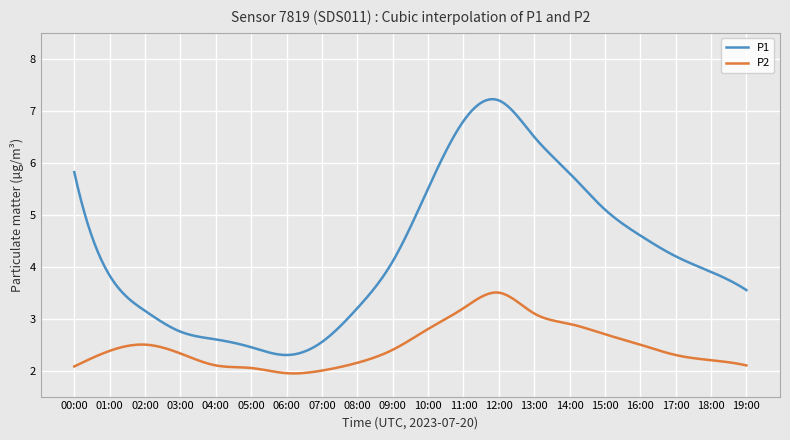

Which series has the largest range (max minus min)?

P1